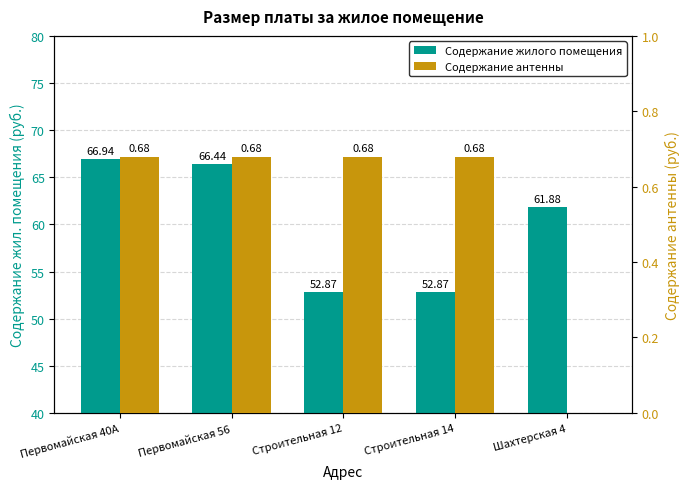

List the series in order of their peak value, highest first.

Содержание жилого помещения, Содержание антенны